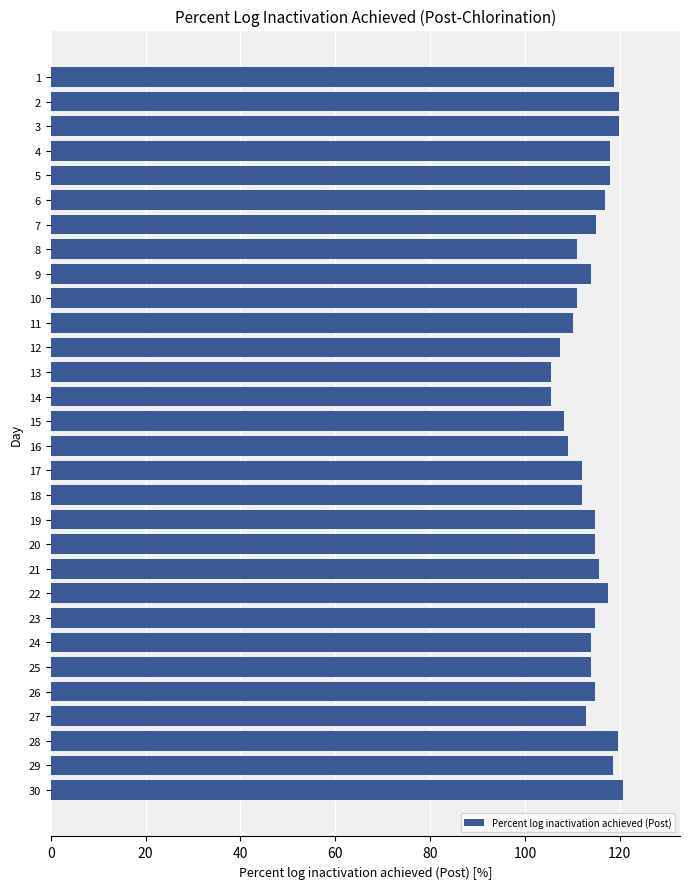

Is it true that the value at 23 is 114.8?

True